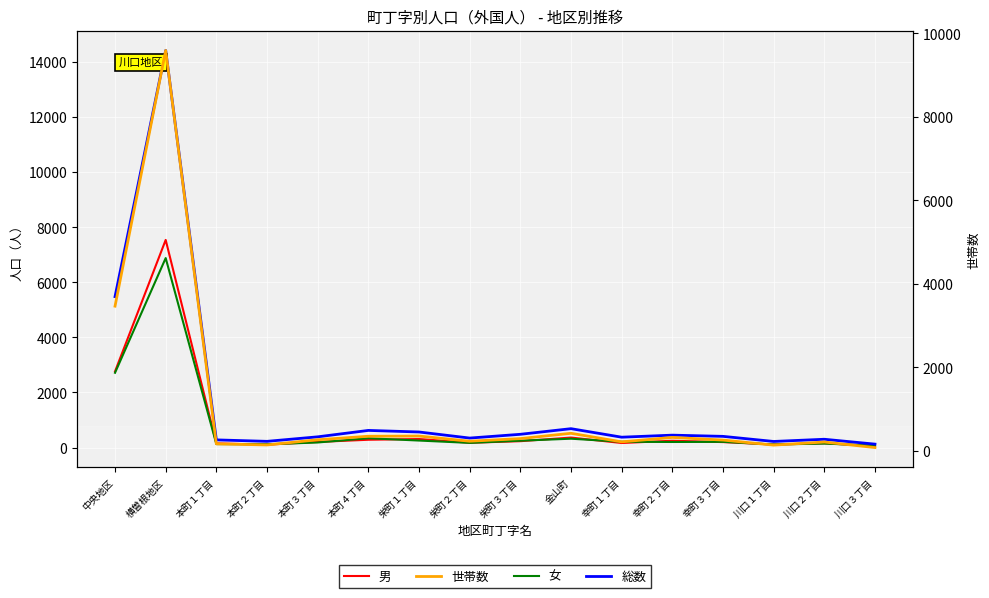

What position from the right is 本町３丁目?

12